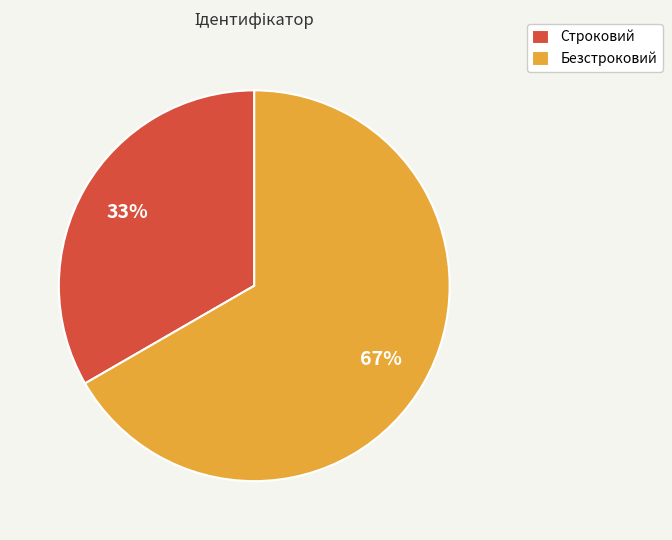

What is the smallest slice in the pie chart?

Строковий